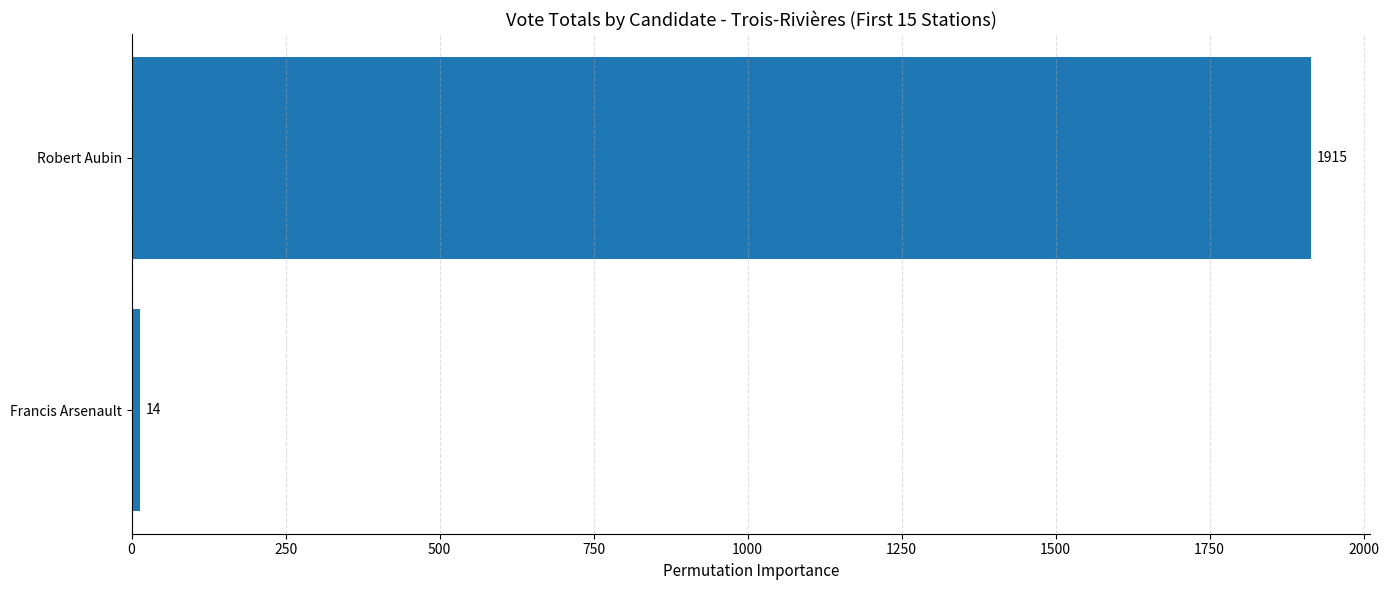

True or false: the data shows 14 at Francis Arsenault.

True